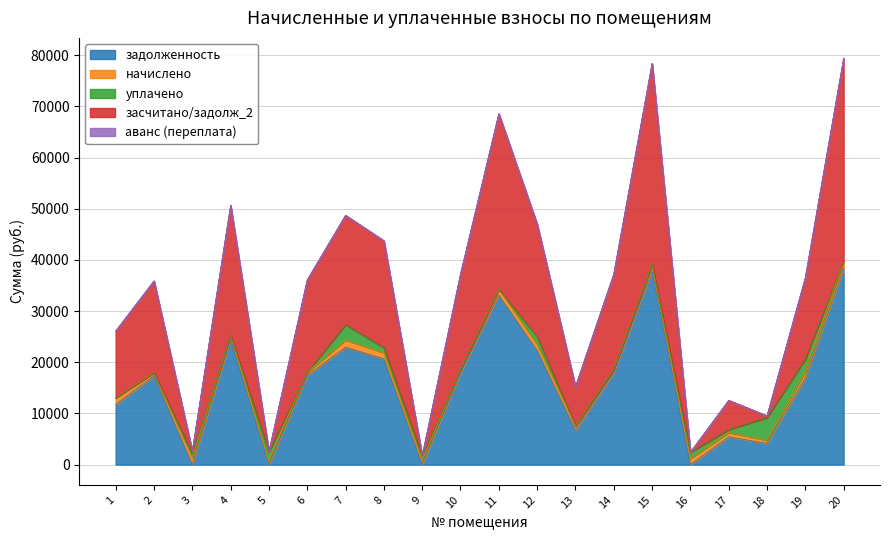

What is the difference between the maximum and minimum values in the начислено series?

818.8